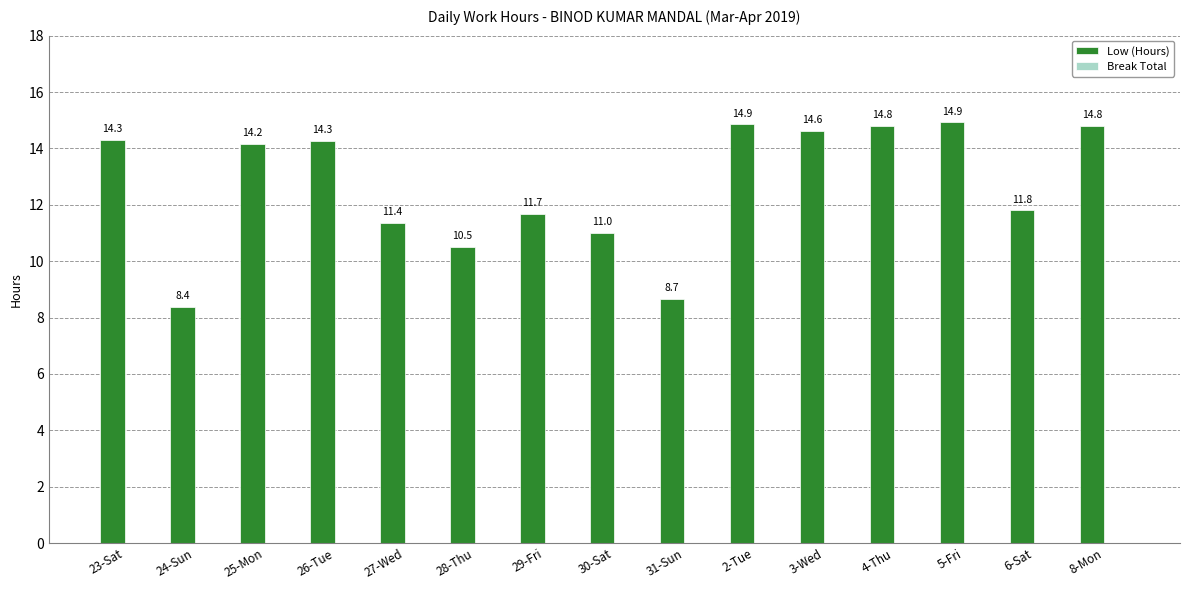

What is the value of the 5th bar from the left?

11.4